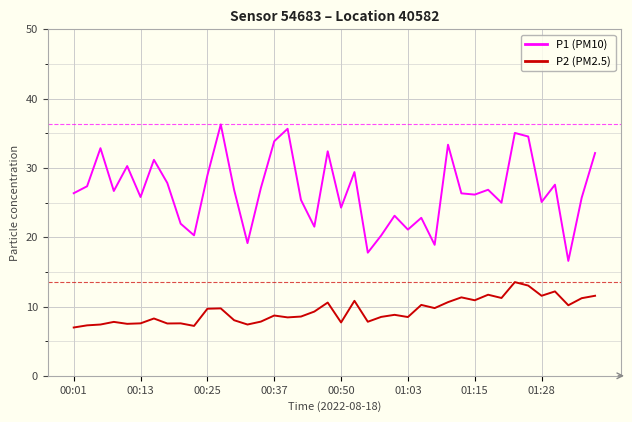

How many lines are shown in the chart?

2